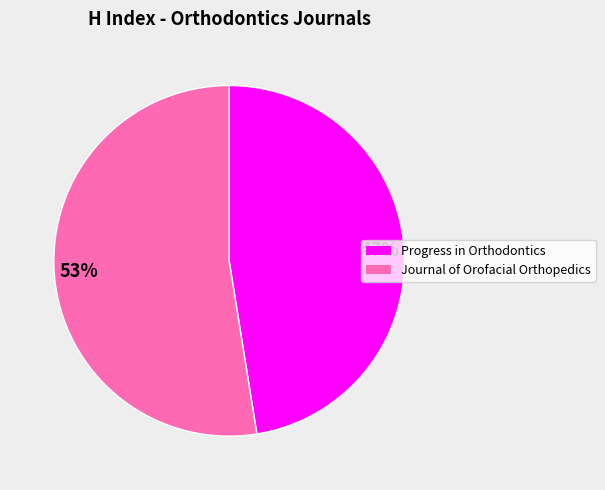

Which slice is the largest?

53%